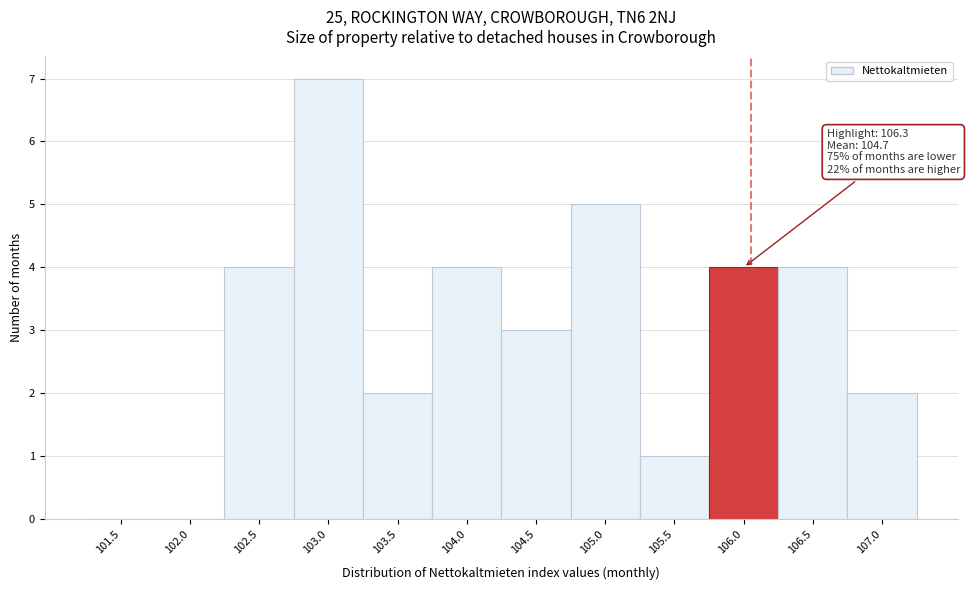

Reading left to right, transcribe all the data shown in this chart.

101.5=0	102.0=0	102.5=4	103.0=7	103.5=2	104.0=4	104.5=3	105.0=5	105.5=1	106.0=4	106.5=4	107.0=2